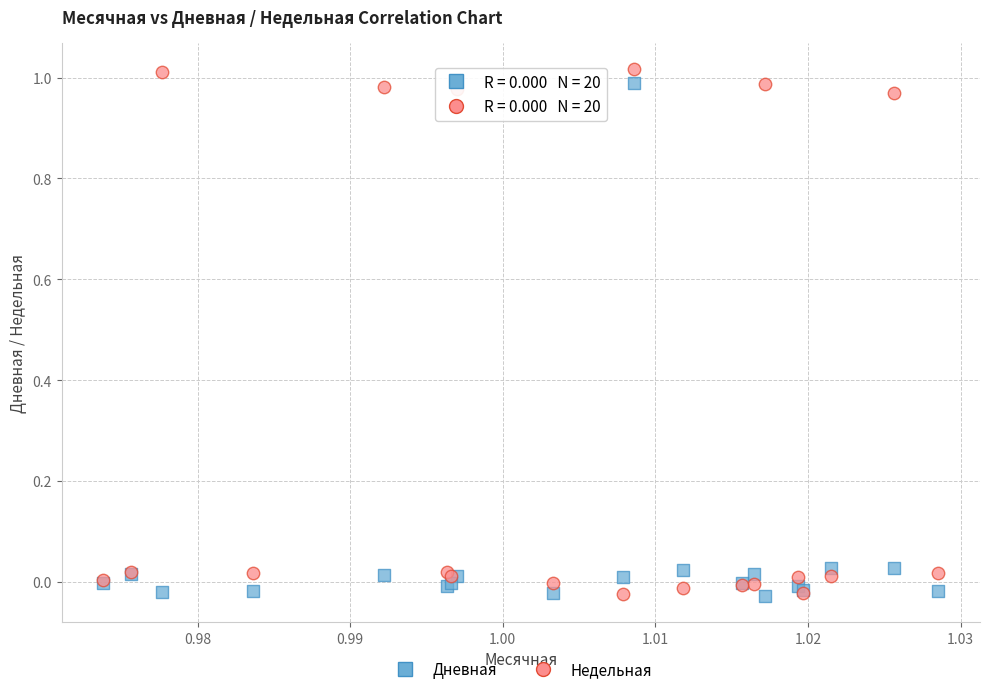

Which series has the largest Y range (max minus min)?

Недельная